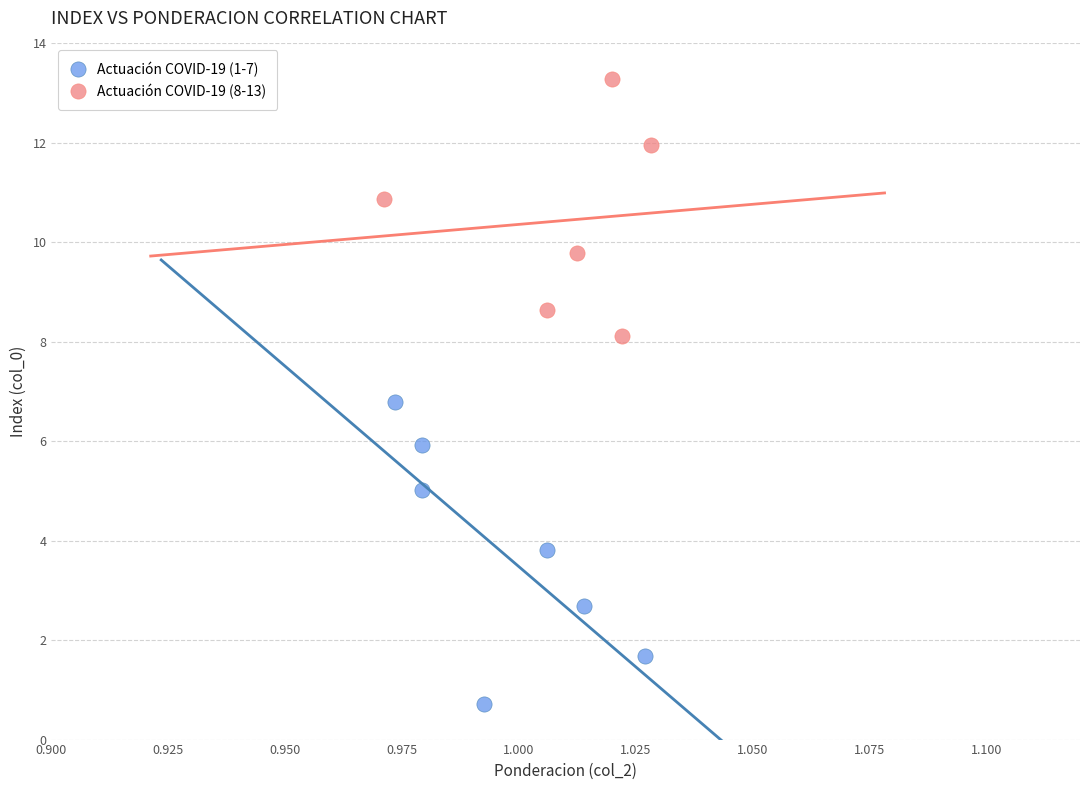

What are all the series names shown in the legend?

Actuación COVID-19 (1-7), Actuación COVID-19 (8-13)